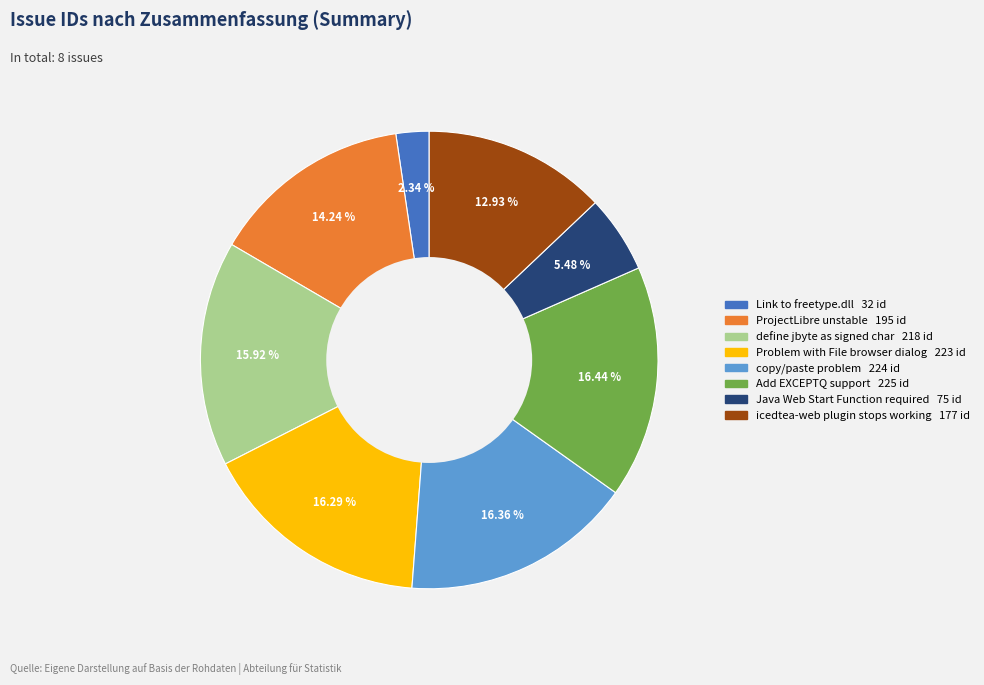

True or false: ProjectLibre unstable accounts for 23% of the total.

False